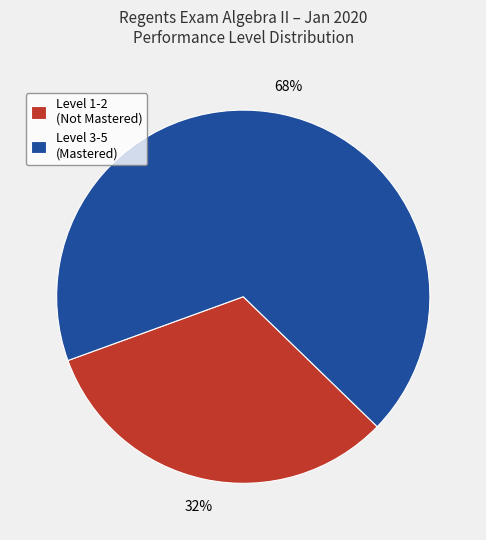

Count the number of slices in the pie.

2